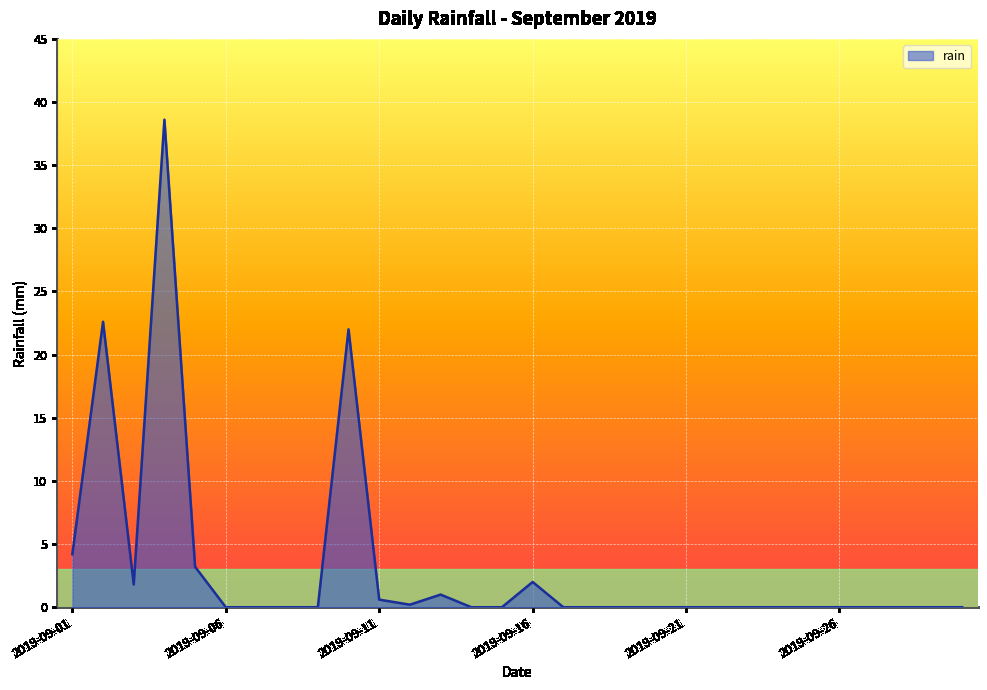

What is the average value?

3.2